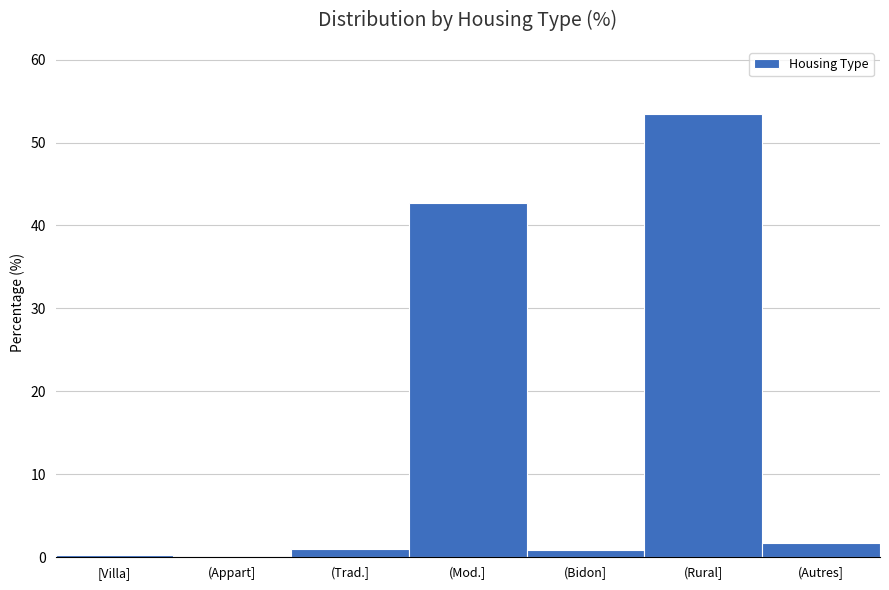

Where is the data nearest to the value 26?

(Mod.]